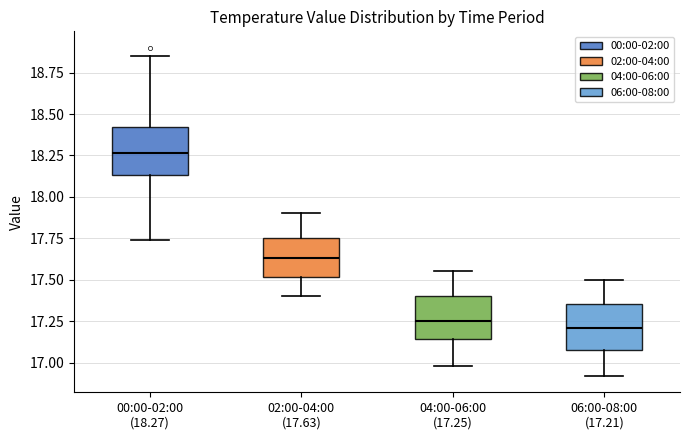

Where does the lower whisker of the box for 00:00-02:00 (18.27) end on the y-axis? The values are not printed on the chart, so give them approximately, as read against the axis.

17.75